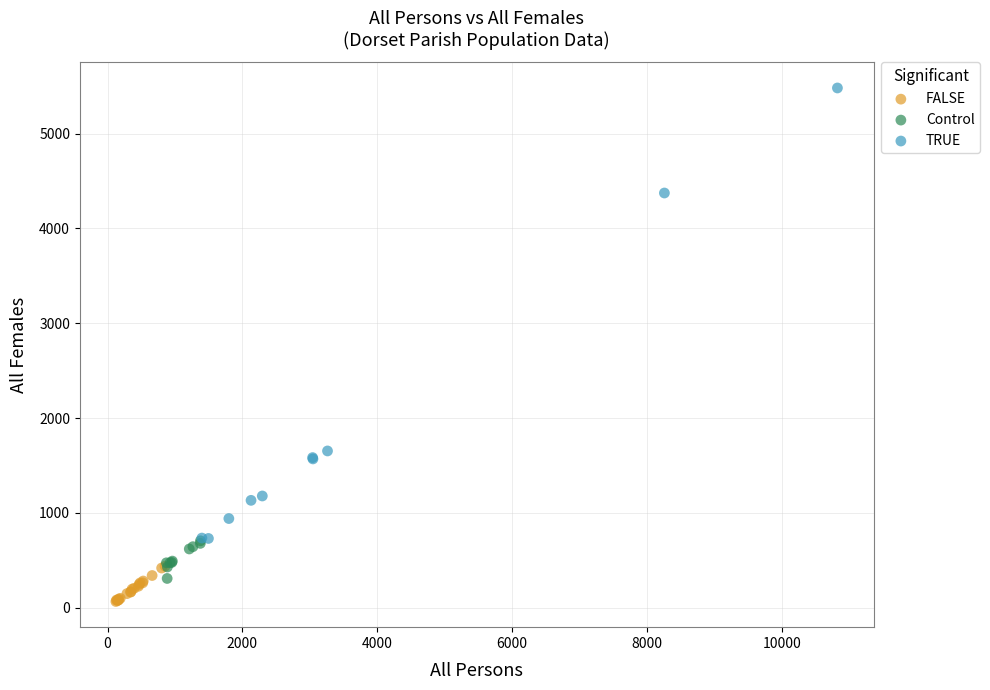

Which series contains the highest Y value?

TRUE